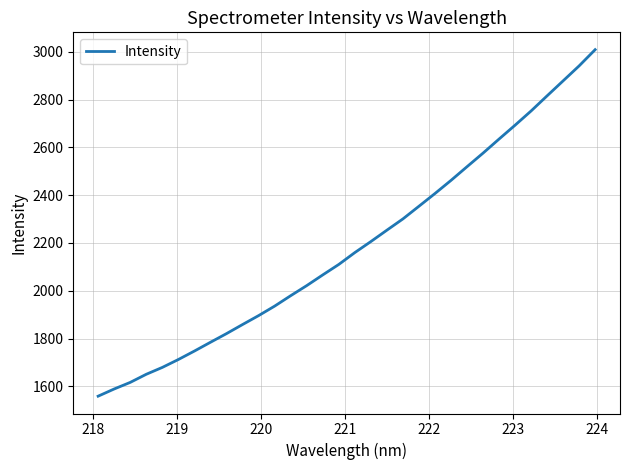

What is the difference between the maximum and minimum values?

1450.0